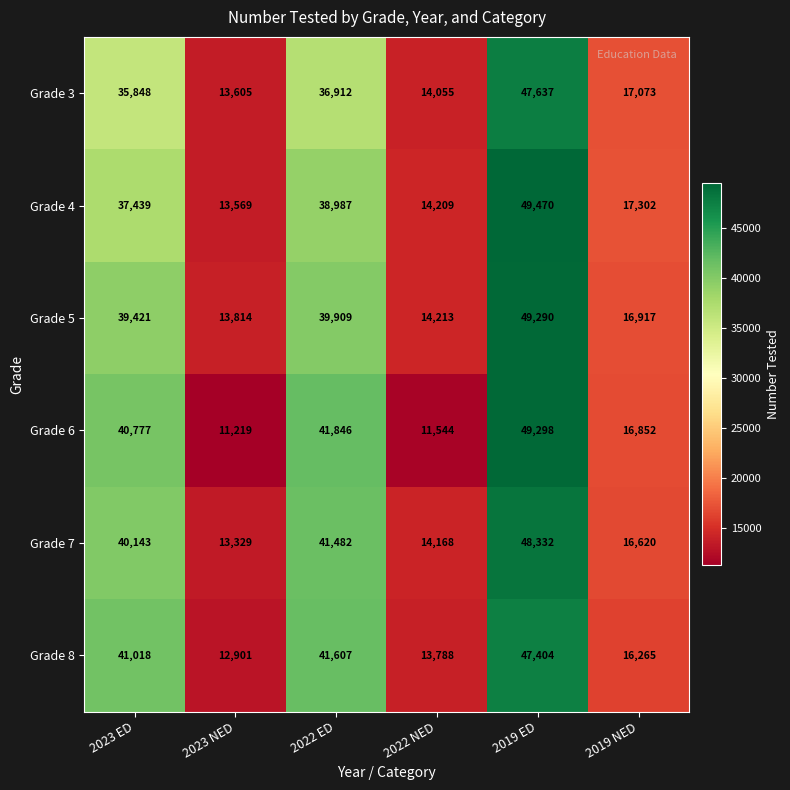

What is the total value across all series at 2022 ED?

240743